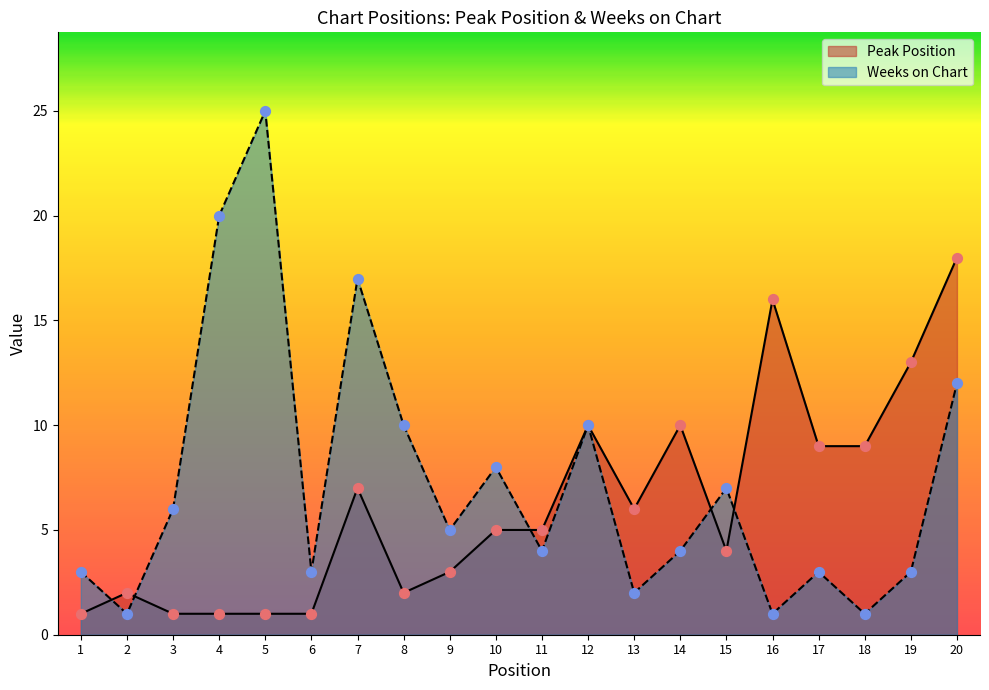

At which category is the sum across all series the highest?

20